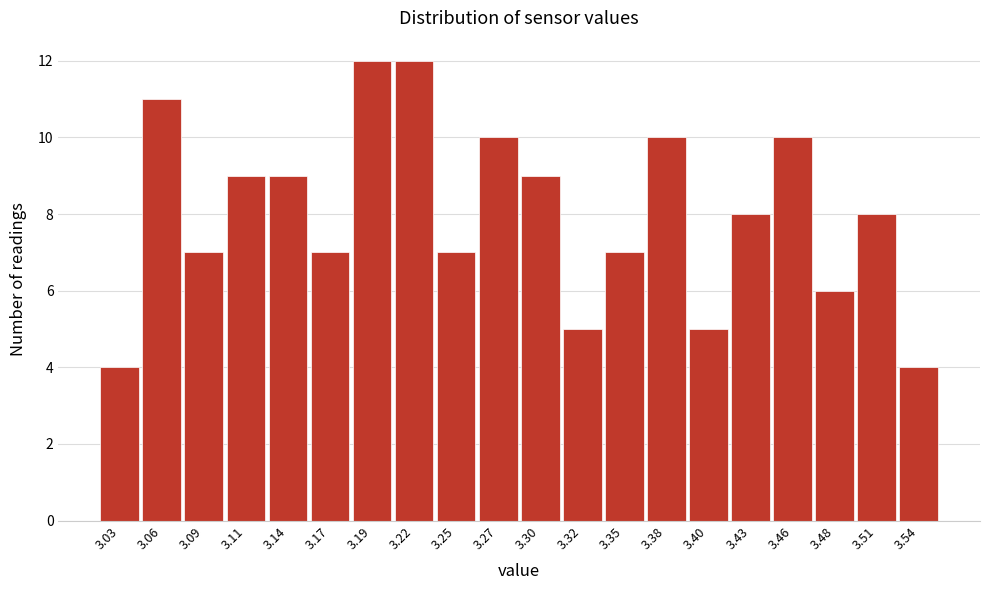

What is the height of the bar covering 3.495 to 3.525 on the x-axis? Neither the bar edges nor the heights are printed on the chart, so give them approximately, as read against the axes.

8